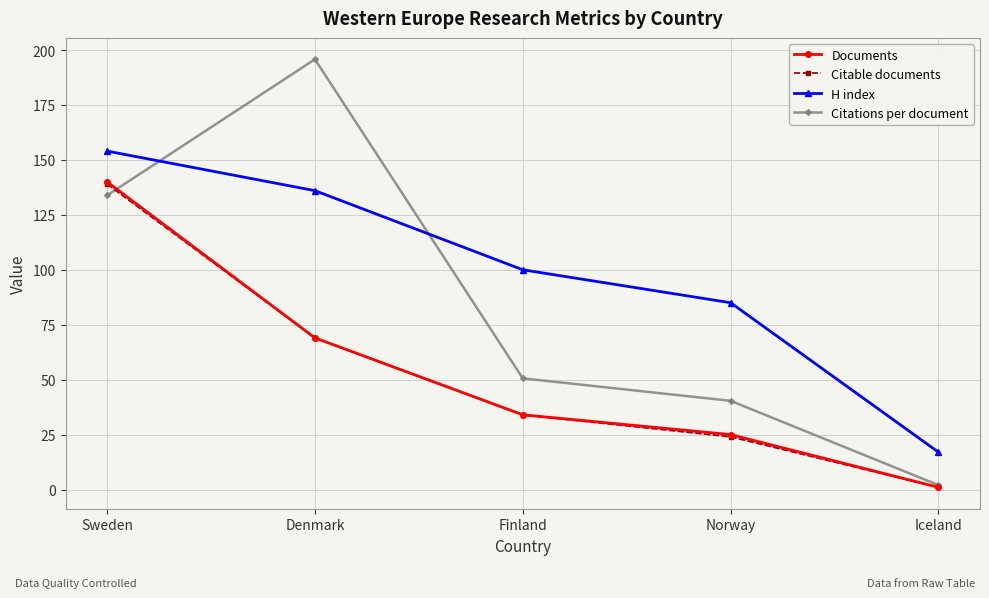

Which label corresponds to the largest value in the chart?

Denmark